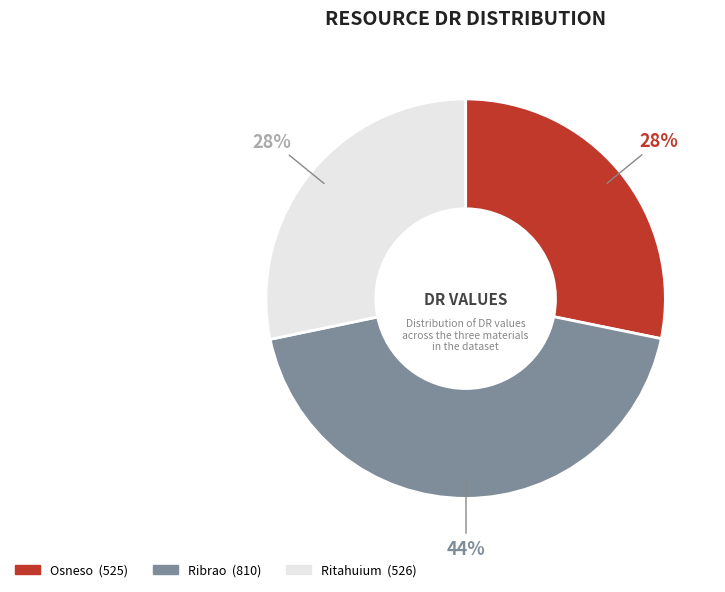

How many segments does this pie chart have?

3